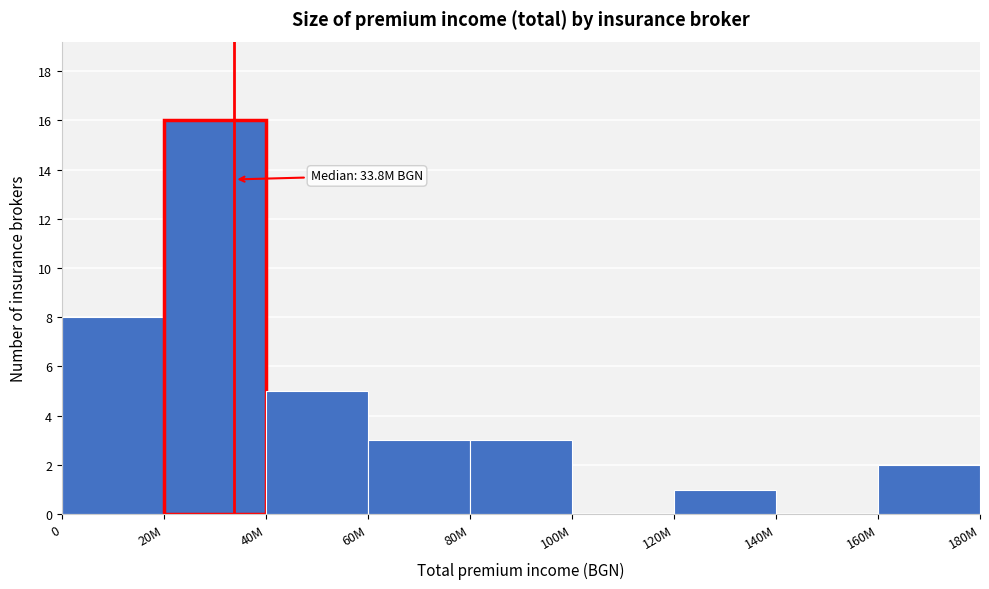

Reading left to right, extract all data points from this chart.

0=8	20M=16	40M=5	60M=3	80M=3	100M=0	120M=1	140M=0	160M=2